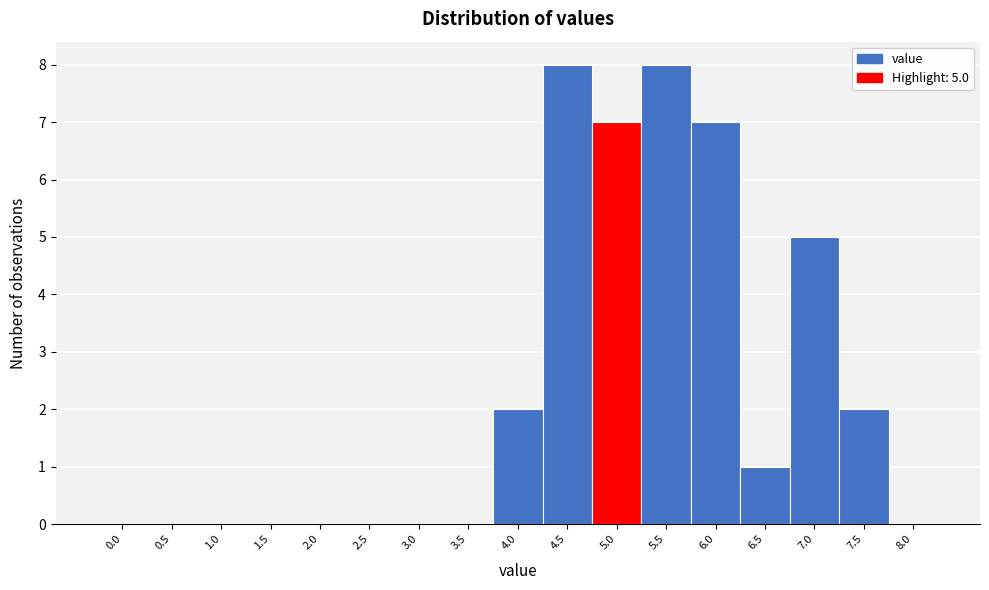

Reading left to right, transcribe all the data shown in this chart.

0.0=0	0.5=0	1.0=0	1.5=0	2.0=0	2.5=0	3.0=0	3.5=0	4.0=2	4.5=8	5.0=7	5.5=8	6.0=7	6.5=1	7.0=5	7.5=2	8.0=0